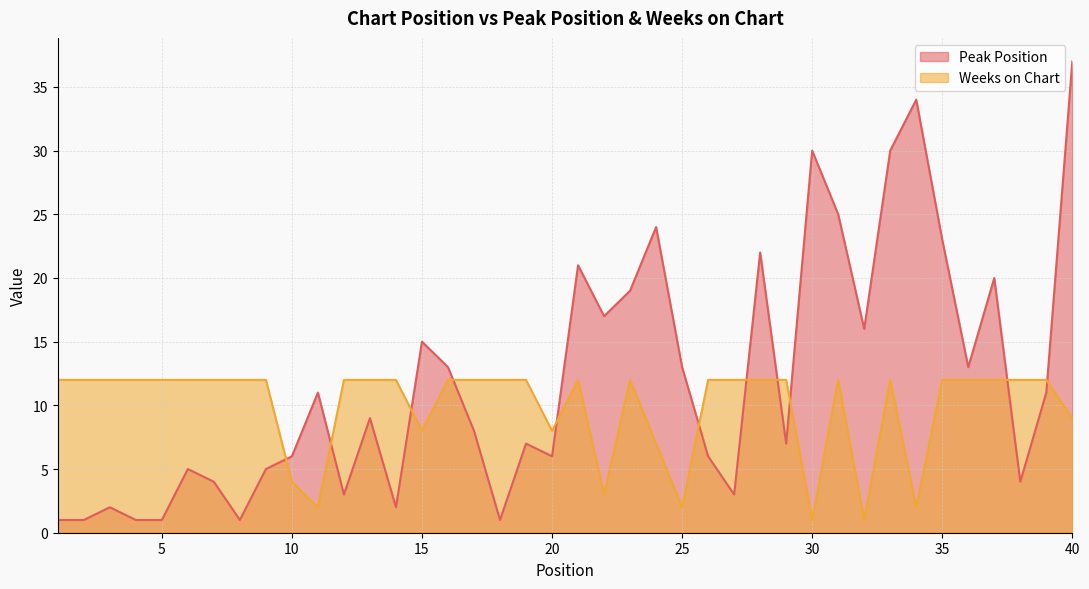

Which has a higher value, 6 or 16?

16